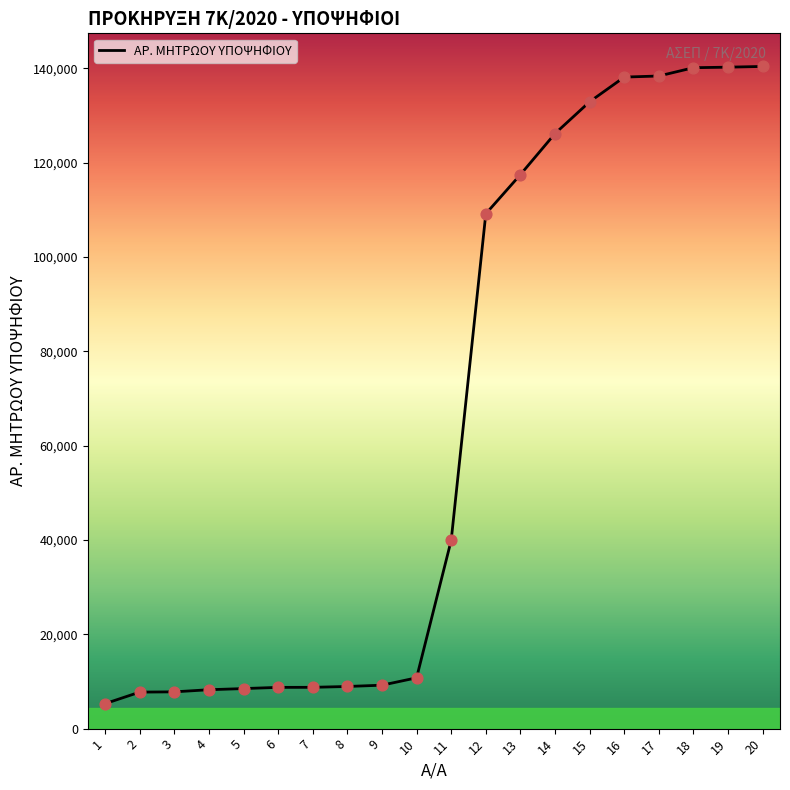

Approximately how many times larger is the value at 2 compared to 14?

0.1